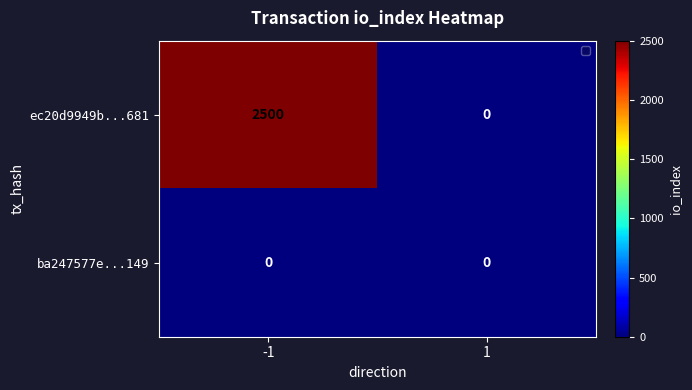

Which series has the widest spread of values?

ec20d9949b...681